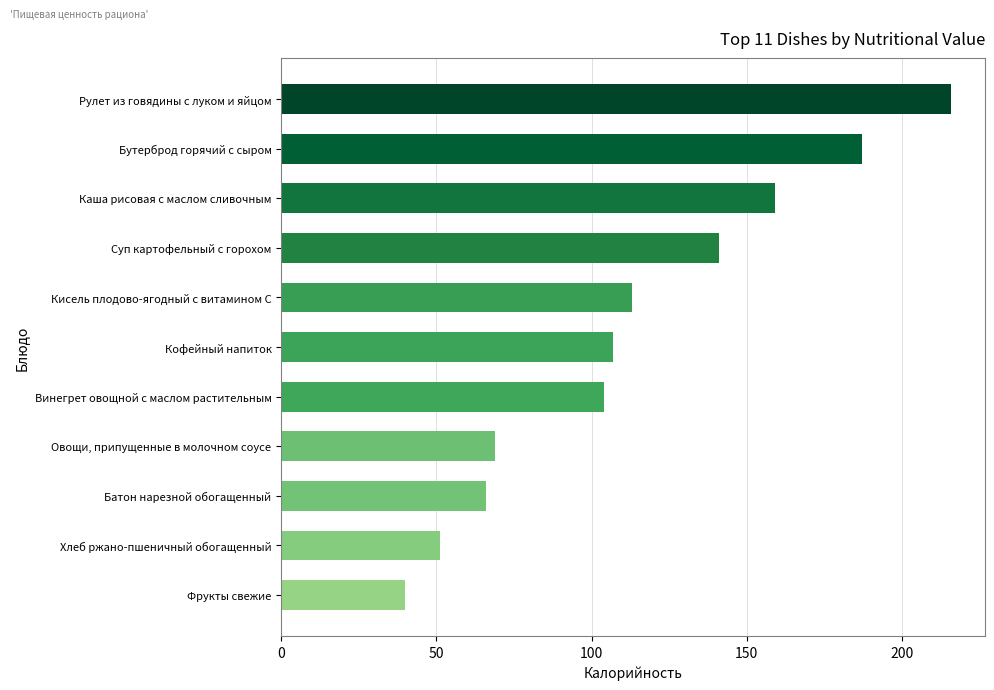

What is the difference between the values at Рулет из говядины с луком и яйцом and Кофейный напиток?

109